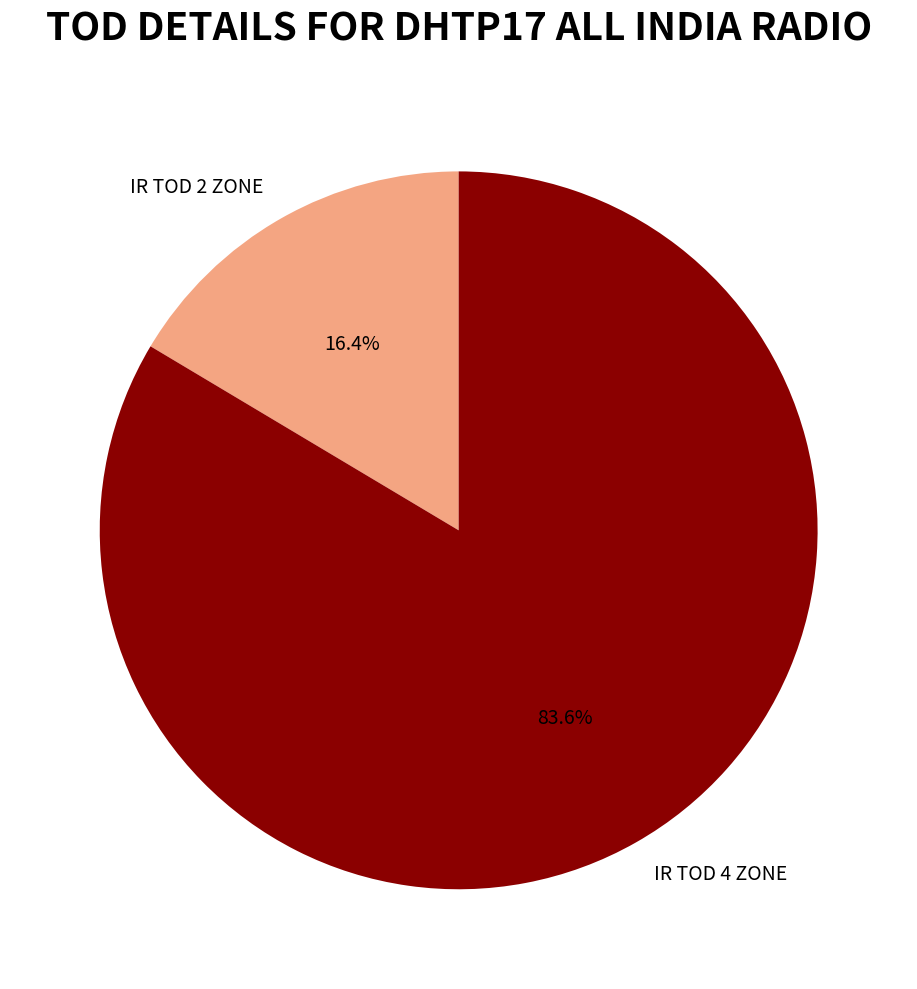

To the nearest percent, what is the difference between the largest and smallest slice percentages?

67%